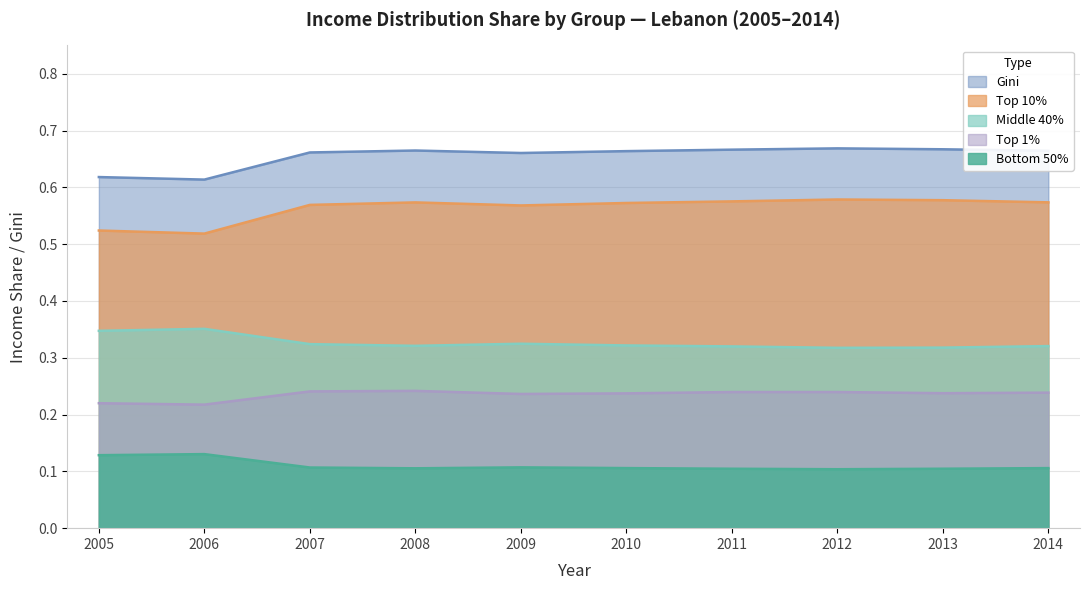

True or false: Gini and Top 10% cross at least once.

False